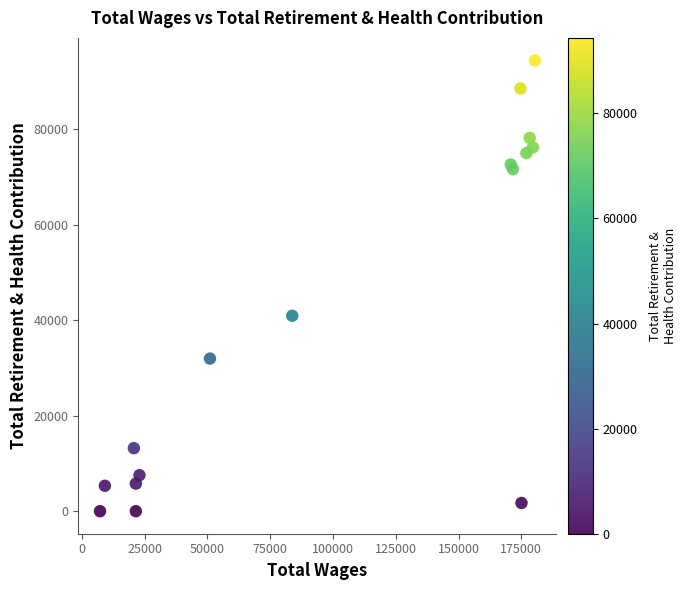

What Y value in the scatter plot is closest to 47187?

40922